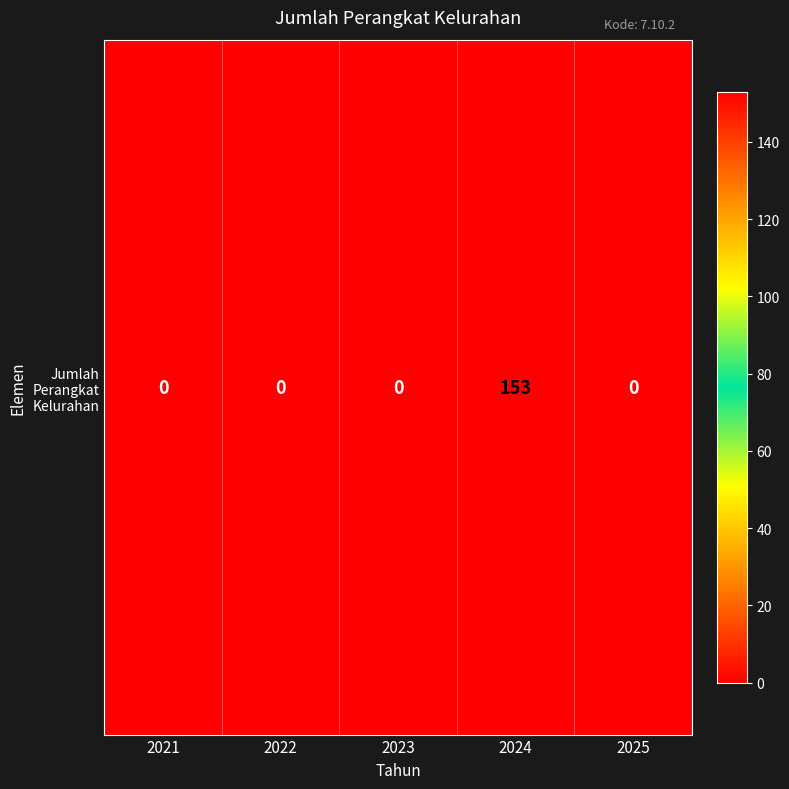

What is the sum of all values?

153